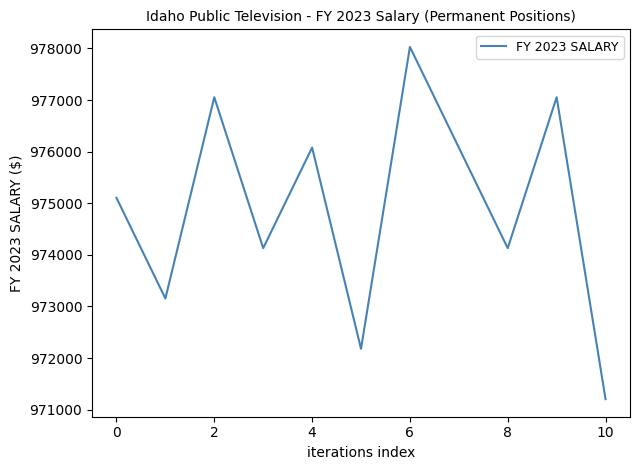

What is the difference between the maximum and minimum values?

6825.7